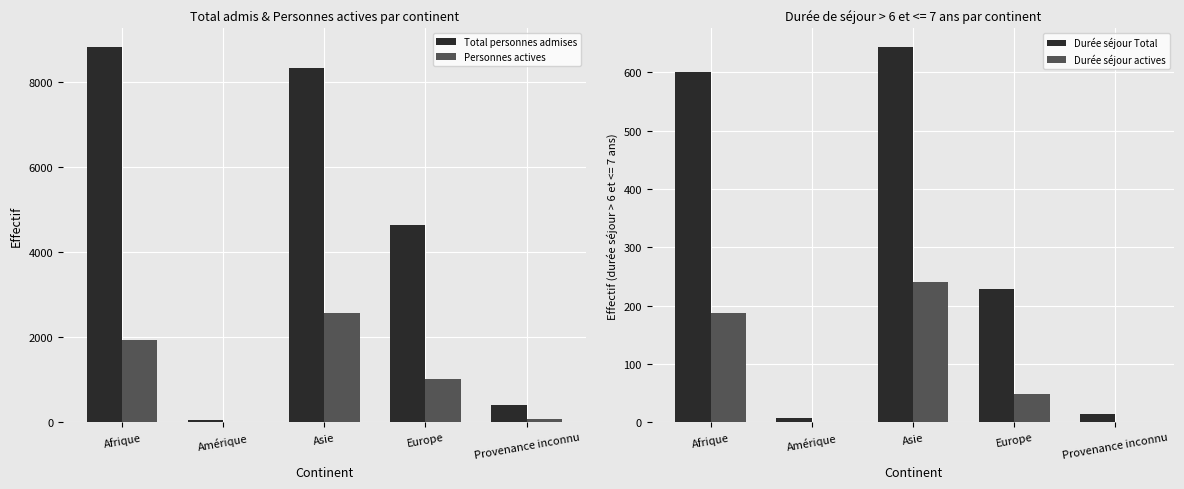

Reading right to left, transcribe all the data shown in this chart.

Total personnes admises: Provenance inconnu=415	Europe=4626	Asie=8330	Amérique=58	Afrique=8811
Personnes actives: Provenance inconnu=83	Europe=1015	Asie=2571	Amérique=17	Afrique=1922
Durée séjour Total: Provenance inconnu=15	Europe=228	Asie=643	Amérique=8	Afrique=600
Durée séjour actives: Provenance inconnu=1	Europe=49	Asie=241	Amérique=1	Afrique=187